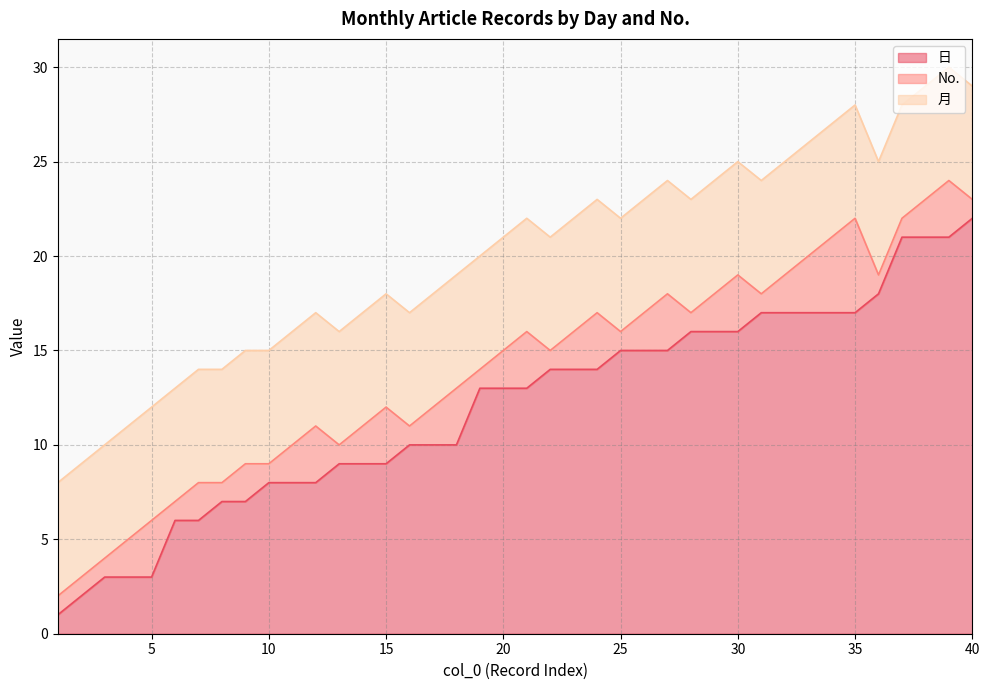

True or false: 月 has more than 0 points higher than both neighbors.

False